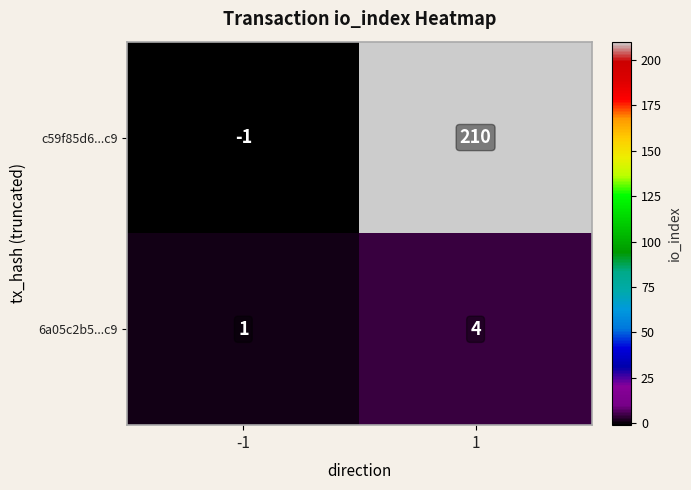

Reading left to right, what are all the values shown in this chart?

c59f85d6...c9: -1=-1	1=210
6a05c2b5...c9: -1=1	1=4